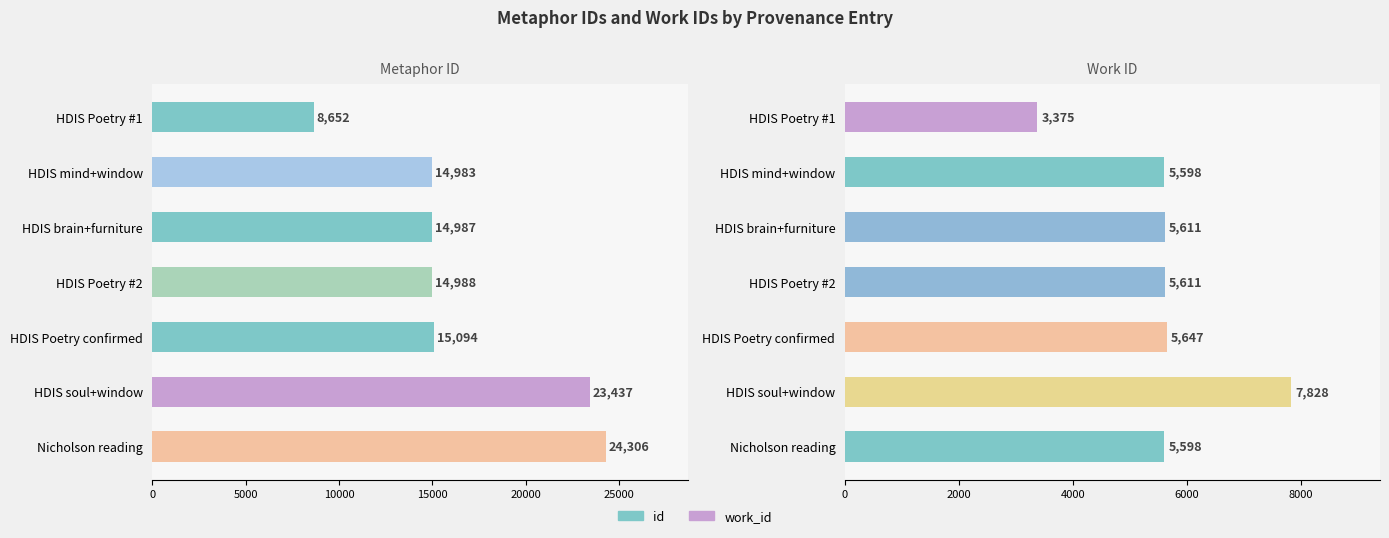

Is it true that id equals 8652 at 0?

True